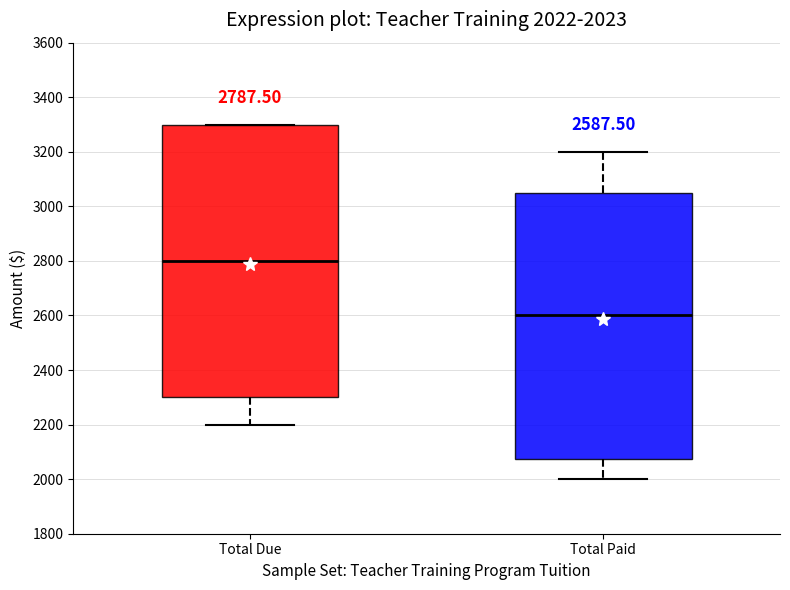

Which box is the tallest, from its lower edge to its upper edge?

Total Due